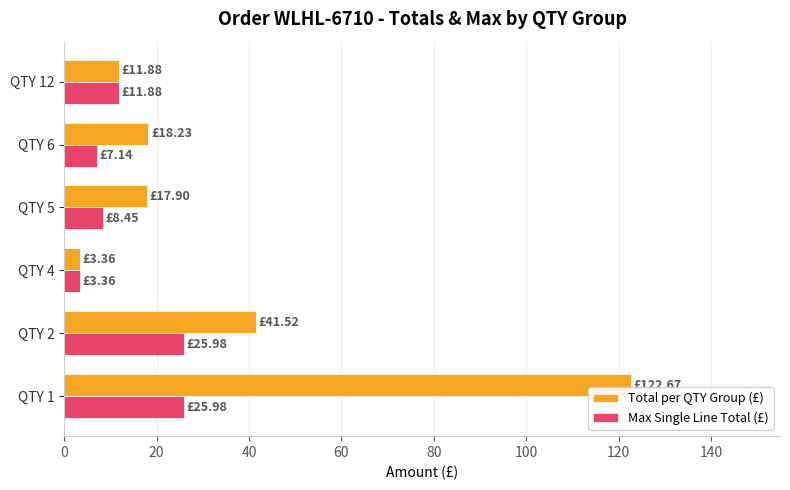

What is the minimum value shown in the chart?

3.4